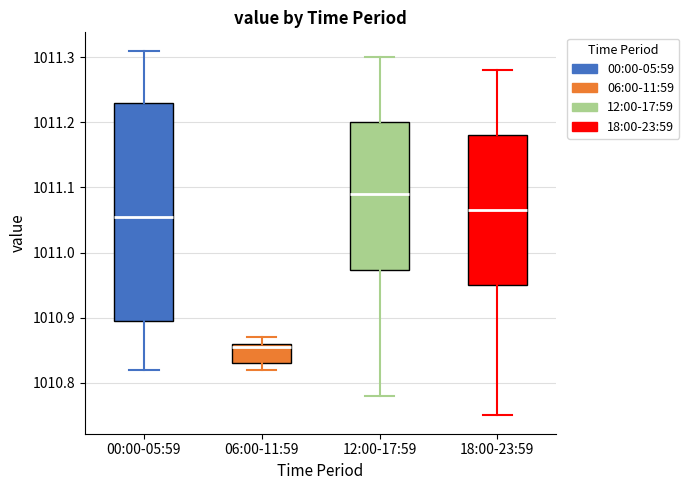

Reading left to right, read every box against the y-axis: the position of its median line, the range the box covers, and the ends of its whiskers. The values are not printed on the chart, so give them approximately, as read against the axis.

00:00-05:59: median 1011.06, box 1010.90 to 1011.23, whiskers 1010.82 to 1011.31
06:00-11:59: median 1010.86 (just below the box's upper edge), box 1010.83 to 1010.86, whiskers 1010.82 to 1010.87
12:00-17:59: median 1011.09, box 1010.97 to 1011.20, whiskers 1010.78 to 1011.30
18:00-23:59: median 1011.07, box 1010.95 to 1011.18, whiskers 1010.75 to 1011.28